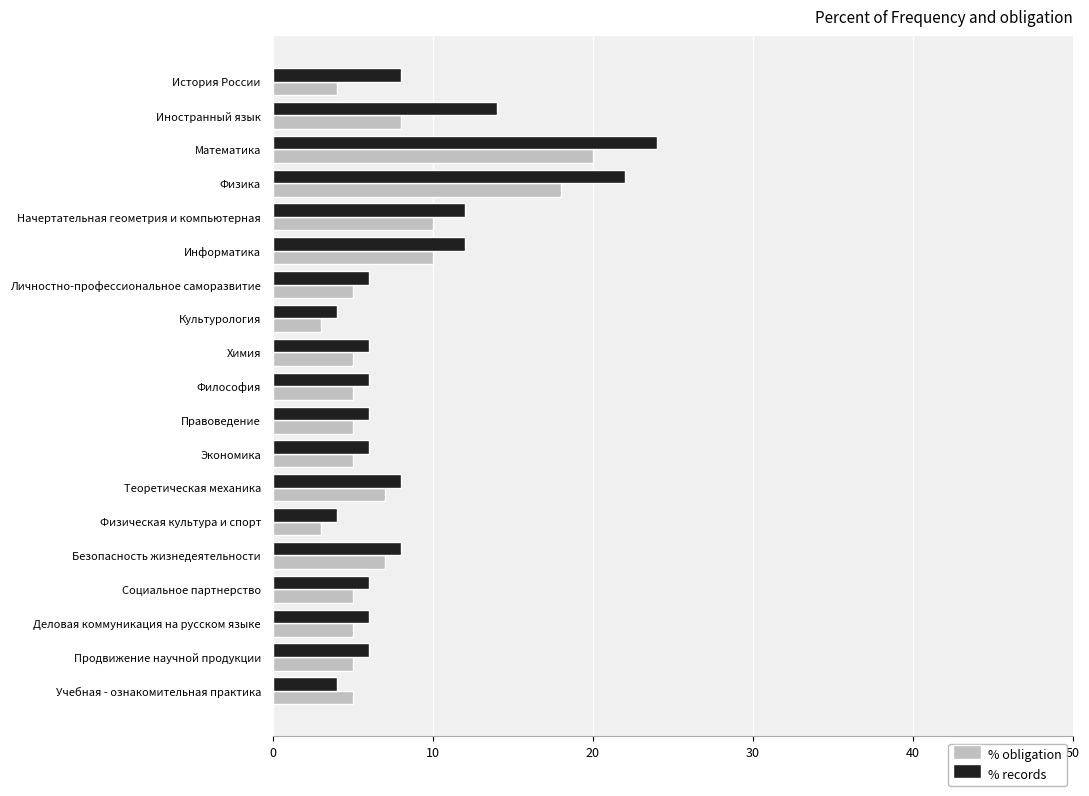

What is the difference between the second highest and second lowest values in the % records series?

18